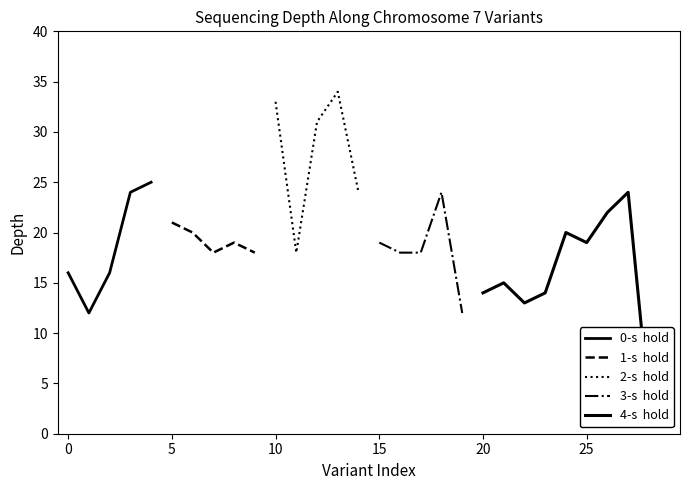

Reading left to right, extract all data points from this chart.

0=16	1=12	2=16	3=24	4=25	5=21	6=20	7=18	8=19	9=18	10=33	11=18	12=31	13=34	14=24	15=19	16=18	17=18	18=24	19=12	20=14	21=15	22=13	23=14	24=20	25=19	26=22	27=24	28=3